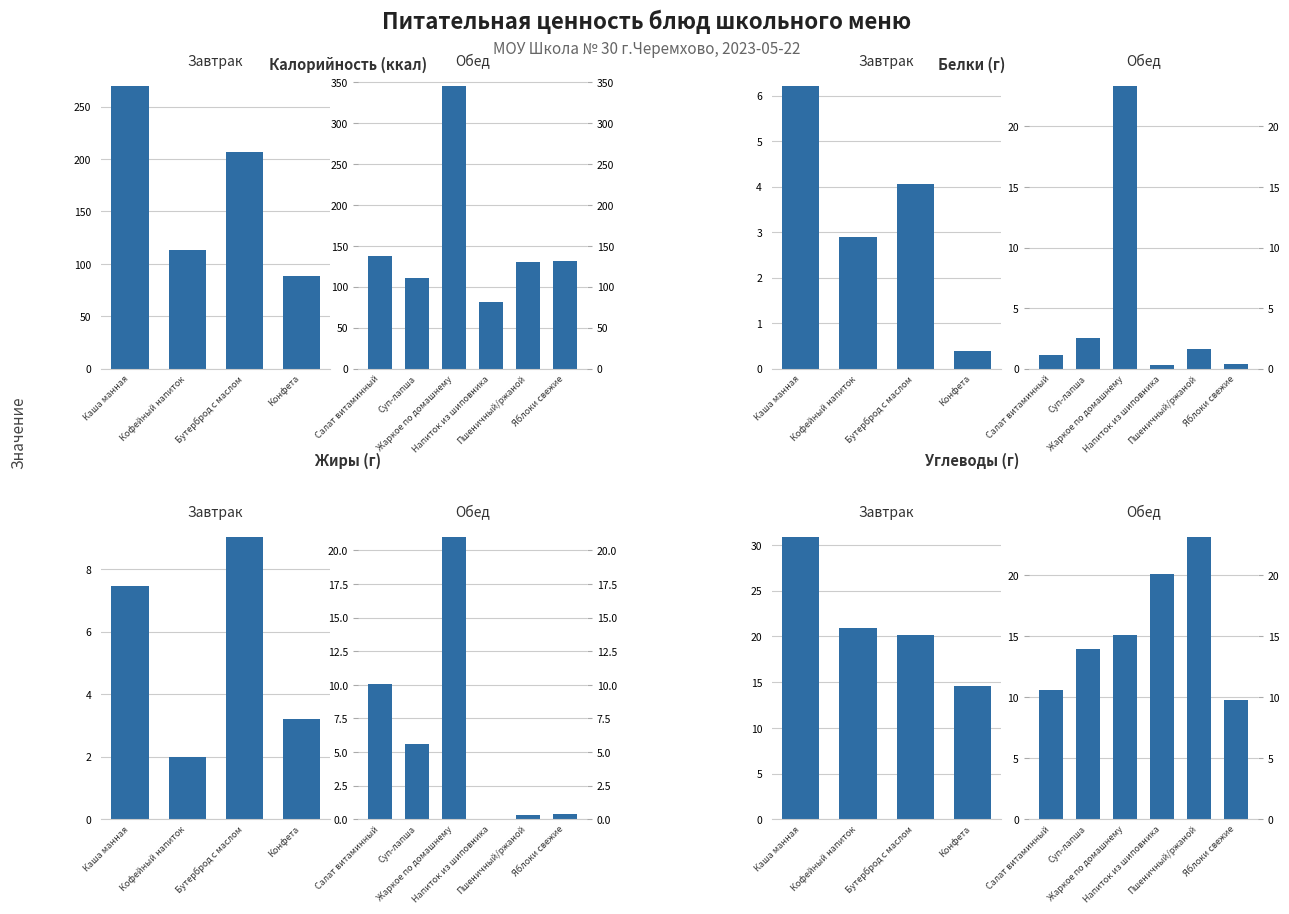

What is the change in value from Кофейный напиток to Конфета?

-6.3